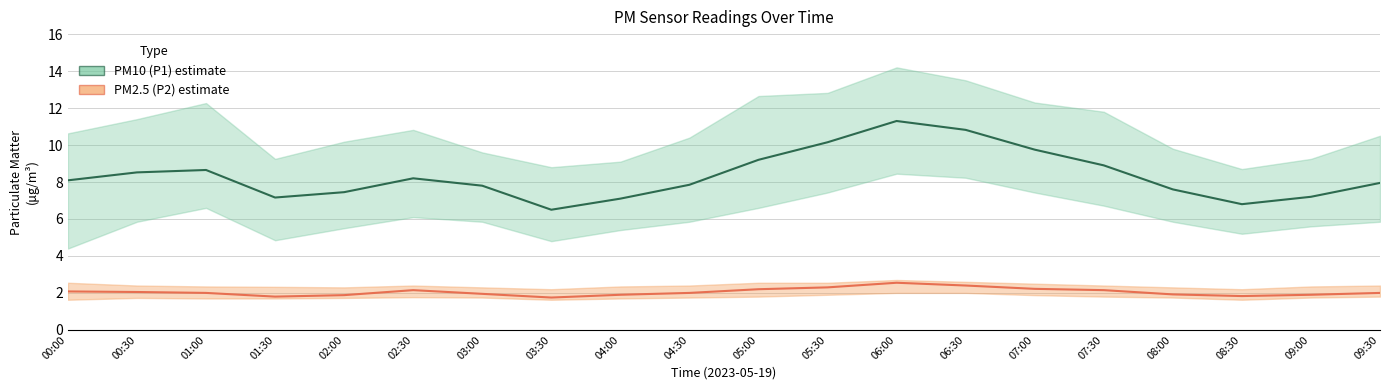

Reading right to left, what are all the values shown in this chart?

PM10 (P1): 8.0	7.2	6.8	7.6	8.9	9.8	10.8	11.3	10.2	9.2	7.8	7.1	6.5	7.8	8.2	7.5	7.2	8.7	8.5	8.1
PM2.5 (P2): 2.0	1.9	1.8	1.9	2.1	2.2	2.4	2.5	2.3	2.2	2.0	1.9	1.8	1.9	2.1	1.9	1.8	2.0	2.0	2.1